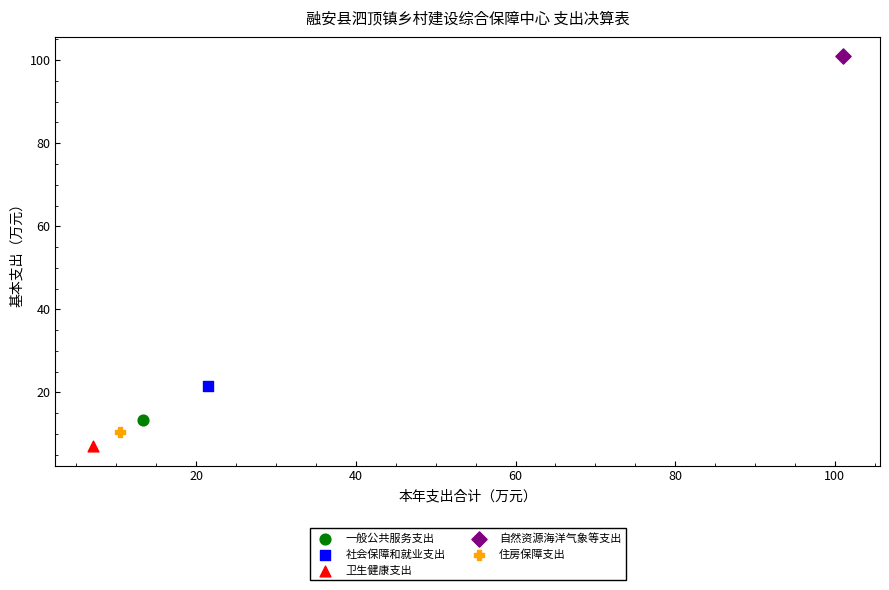

Which series reaches the minimum Y coordinate?

卫生健康支出